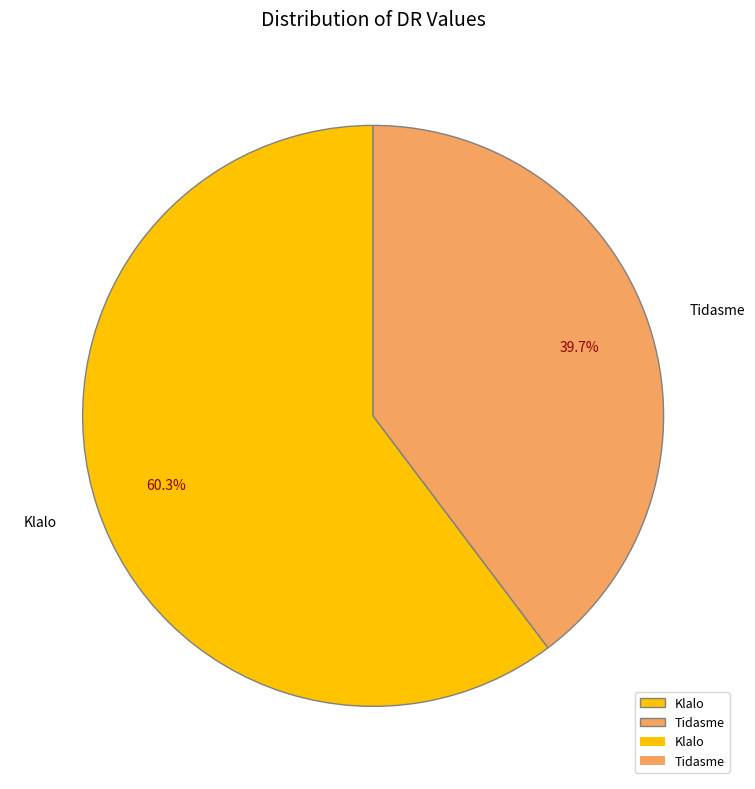

Which has a higher value, Tidasme or Klalo?

Klalo